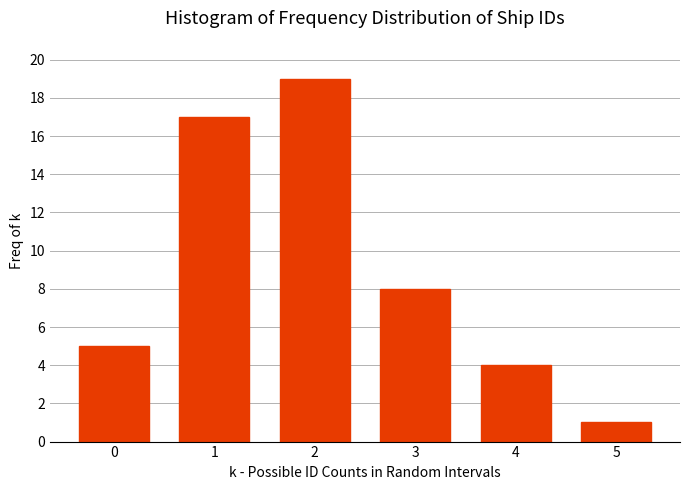

Reading left to right, transcribe all the data shown in this chart.

5	17	19	8	4	1